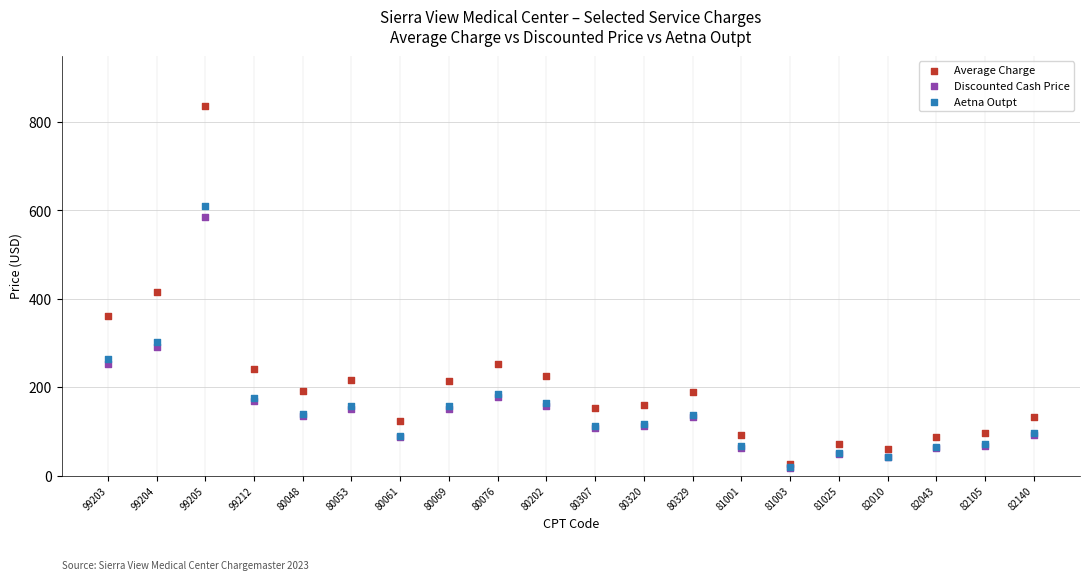

What are all the series names shown in the legend?

Average Charge, Discounted Cash Price, Aetna Outpt